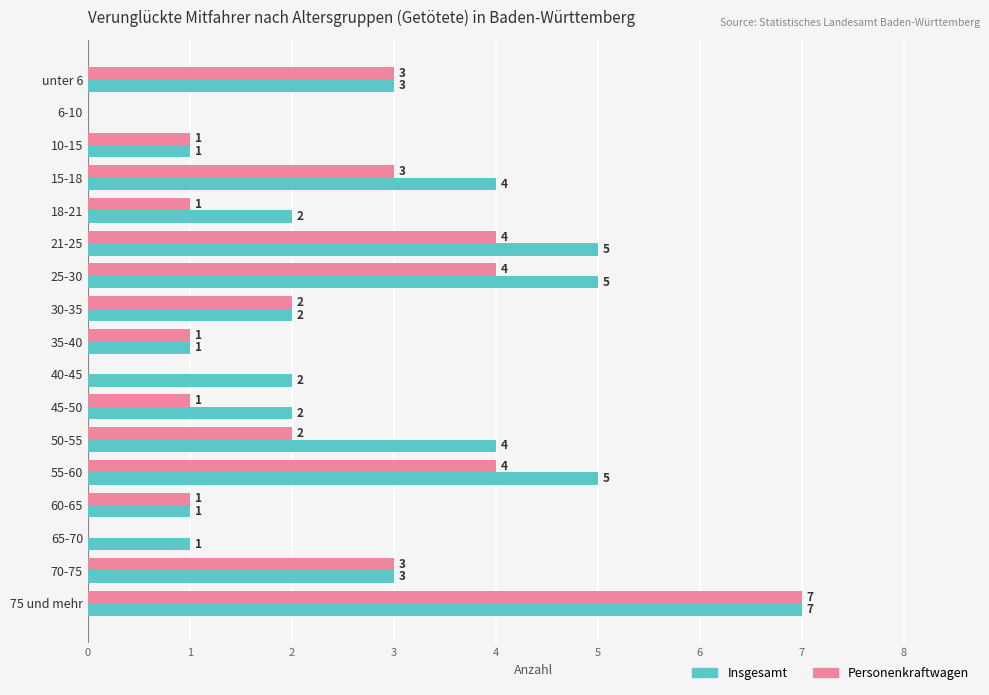

How many Personenkraftwagen values are between 1 and 3?

10